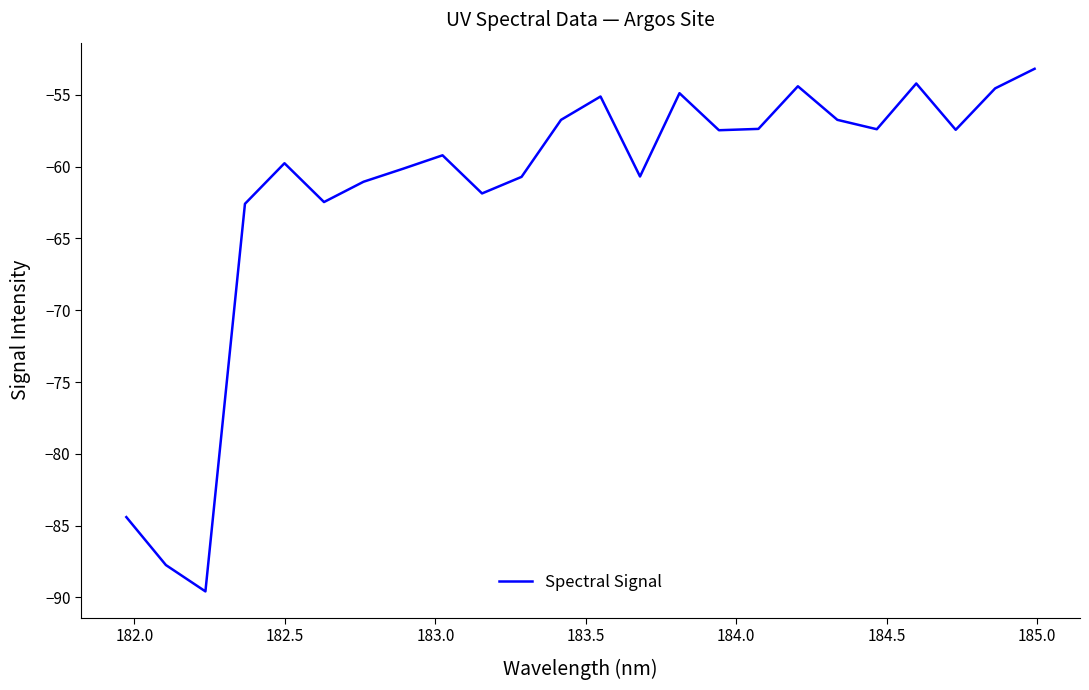

What is the maximum value shown in the chart?

-53.2